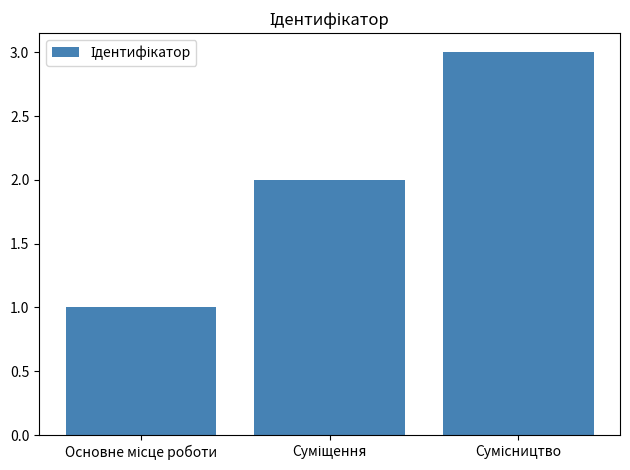

What is the sum of all values?

6